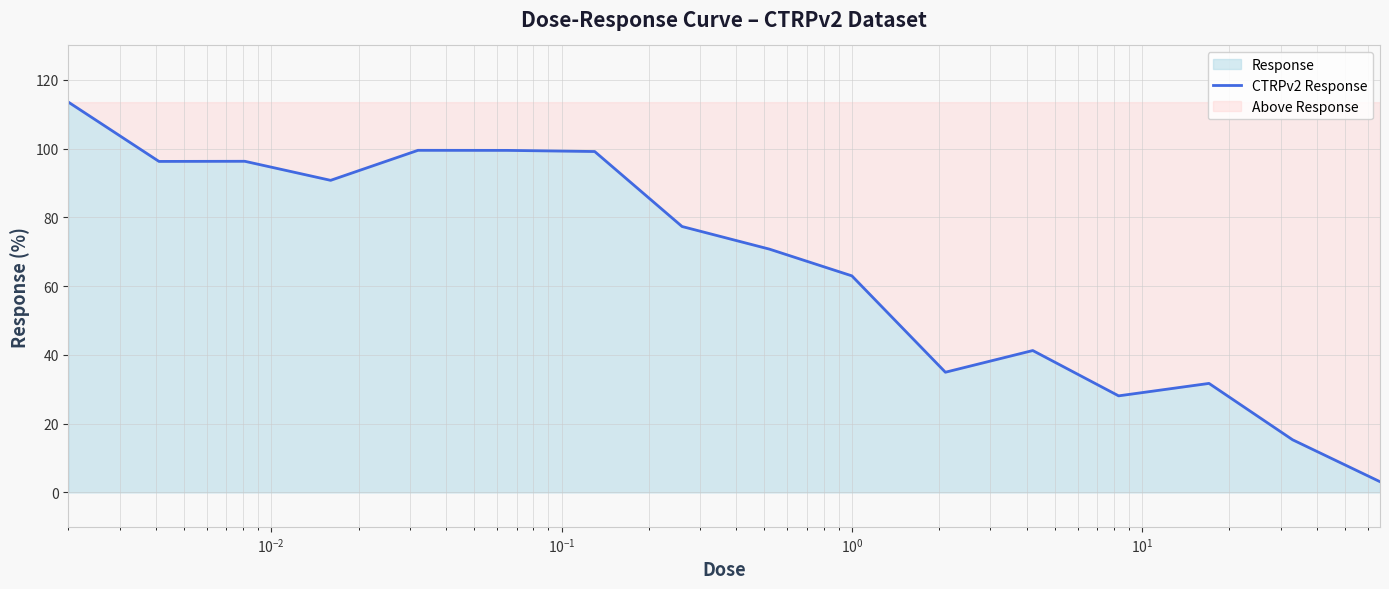

What is the difference between the maximum and minimum values?

110.4